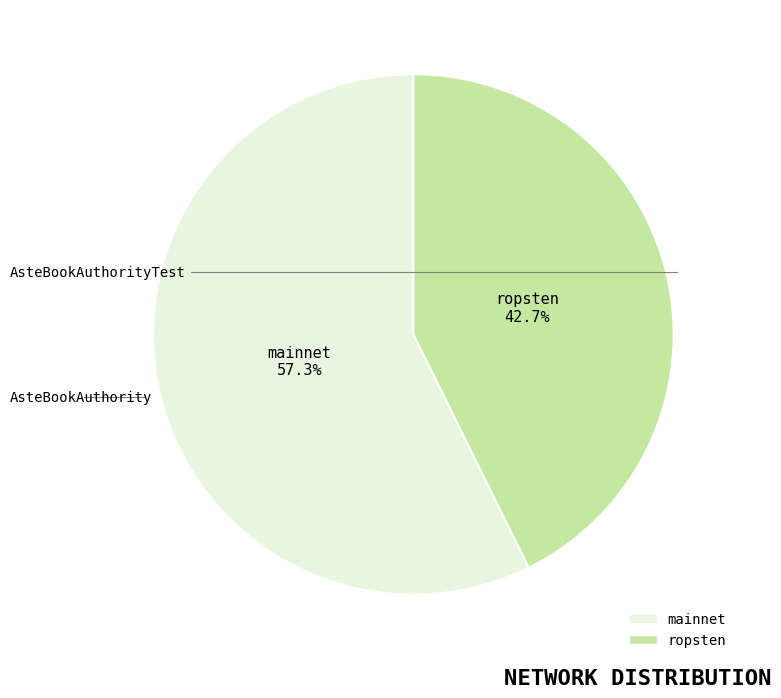

Approximately how many times larger is the value at mainnet compared to ropsten?

1.3